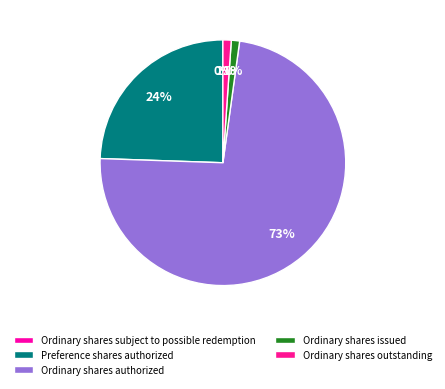

Is Preference shares authorized the majority of the pie?

No